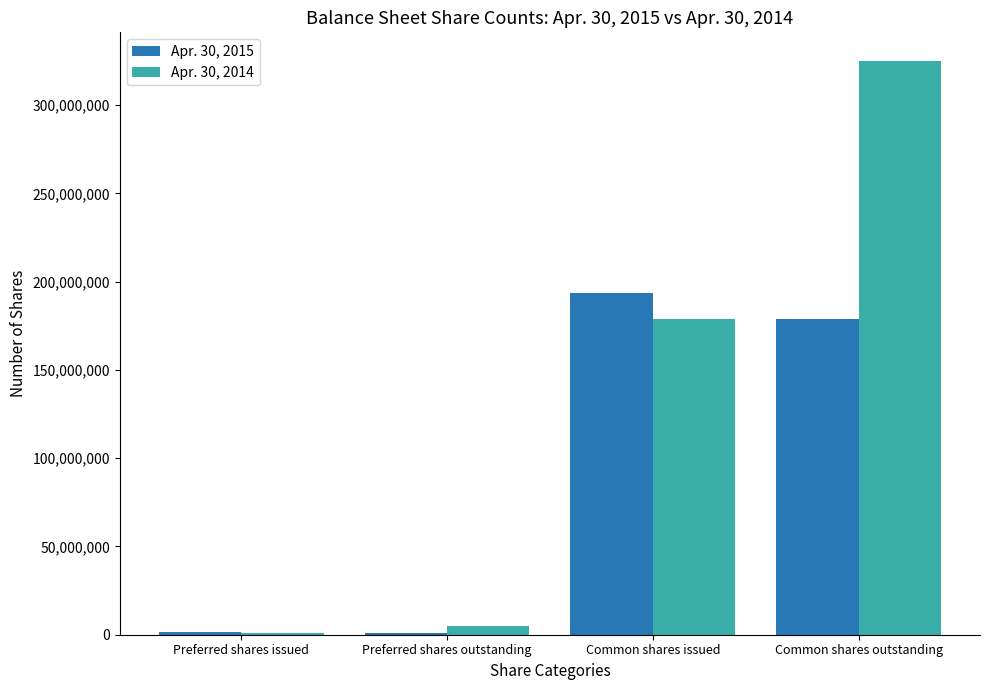

At which label does Apr. 30, 2014 reach its peak?

Common shares outstanding